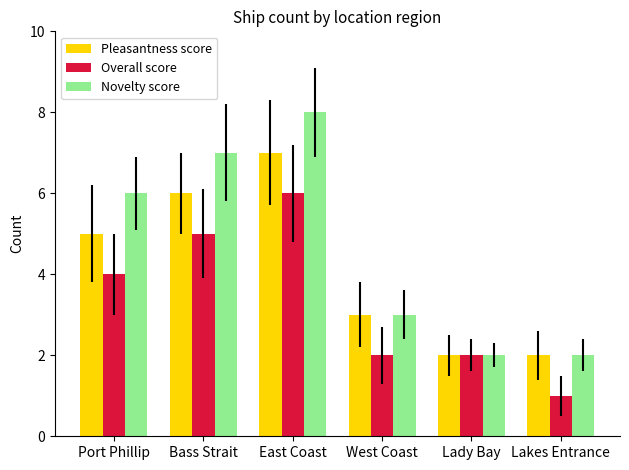

Read the Pleasantness score value at Lakes Entrance.

2